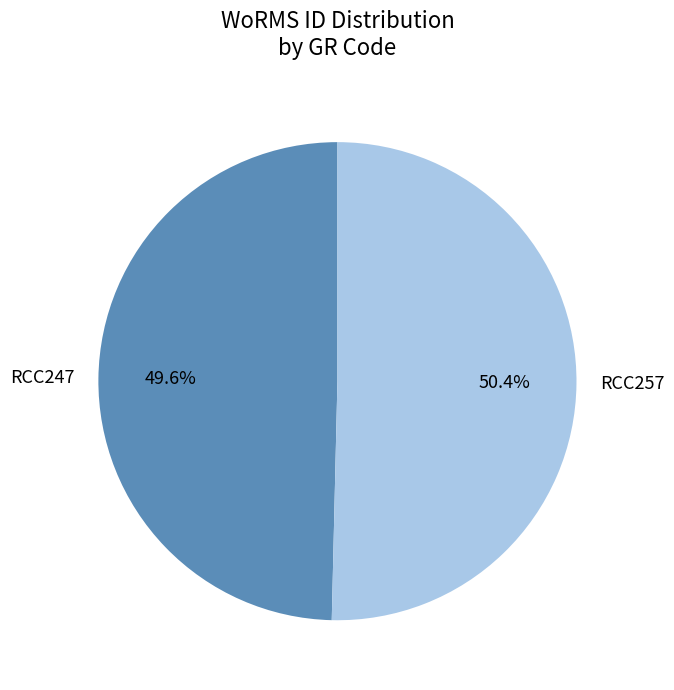

The RCC257 slice represents 58% of the pie. True or false?

False